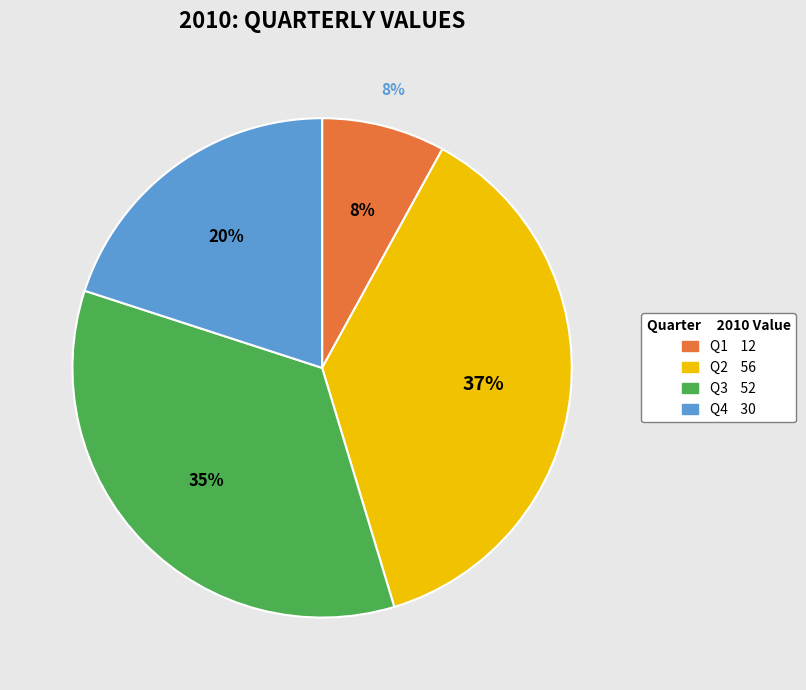

Count the number of slices in the pie.

4